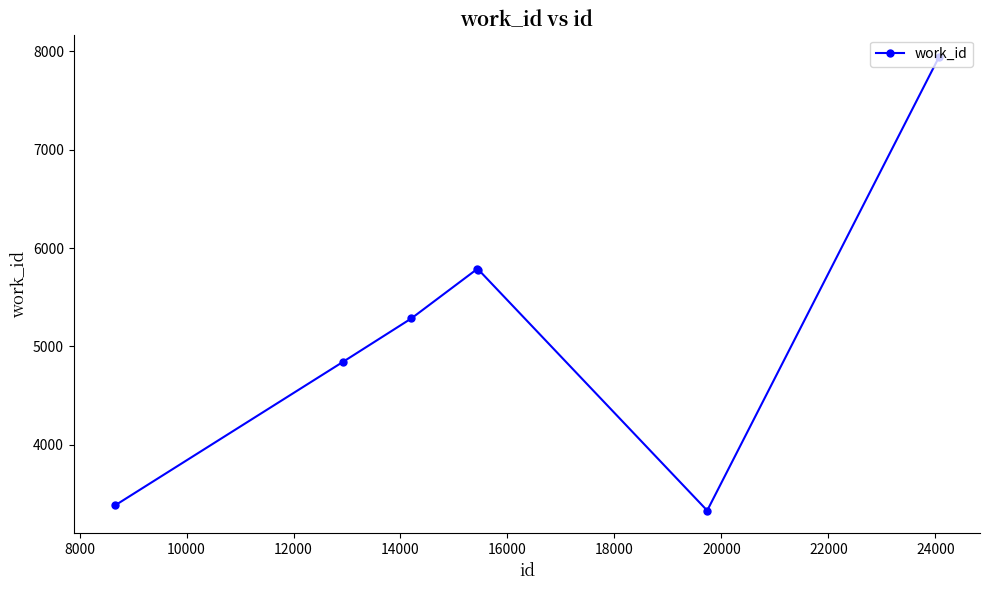

How many lines are shown in the chart?

1